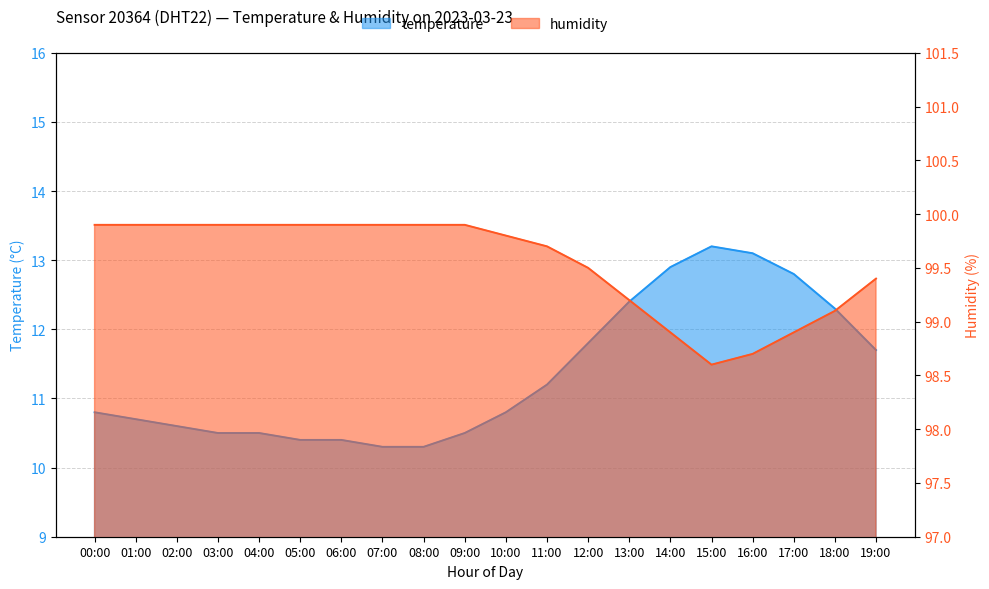

At how many categories does at least one series exceed 27?

20